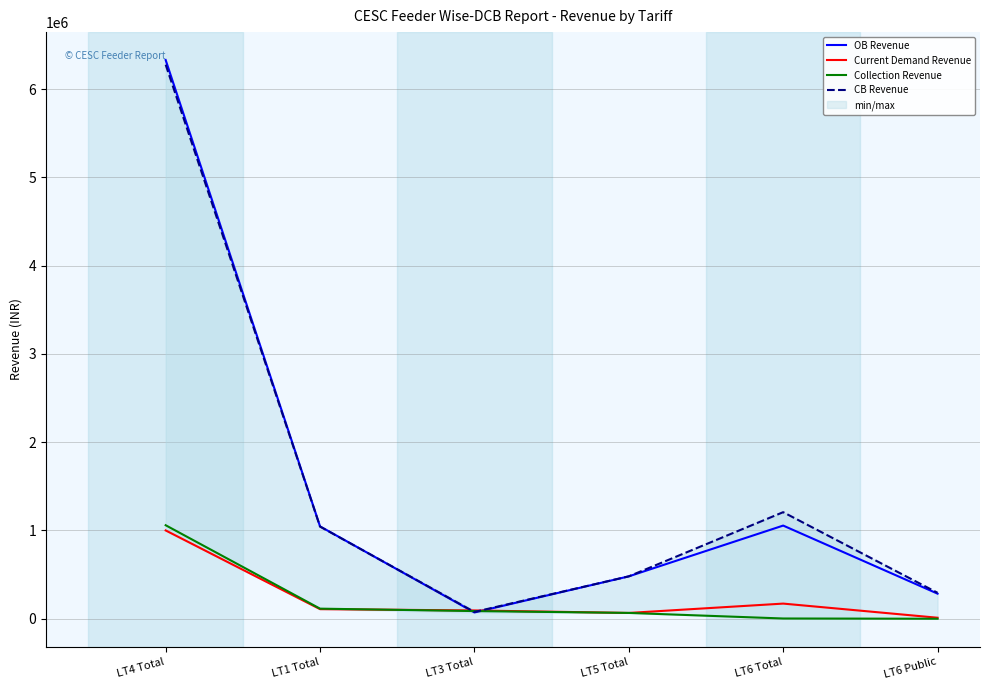

What is the sum of all Current Demand Revenue values?

1451204.8